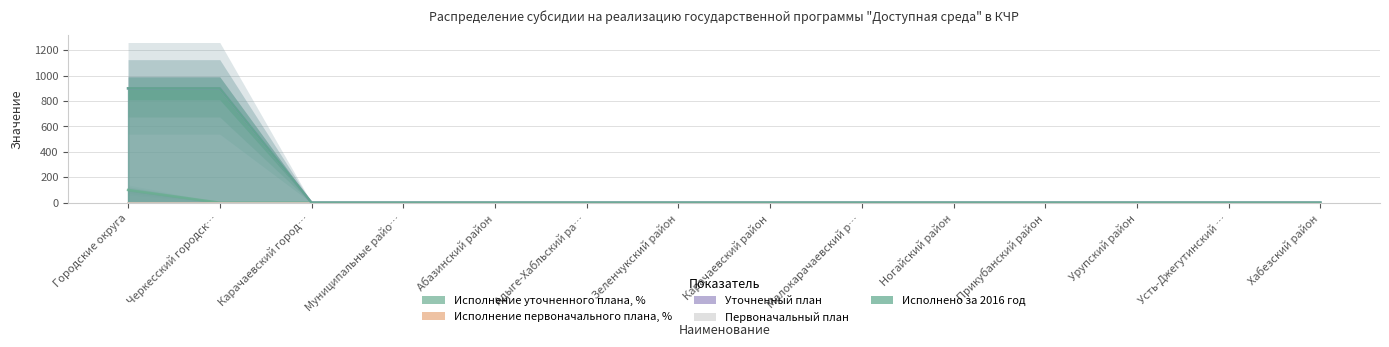

True or false: Исполнение уточненного плана, % and Уточненный план intersect in this chart.

False